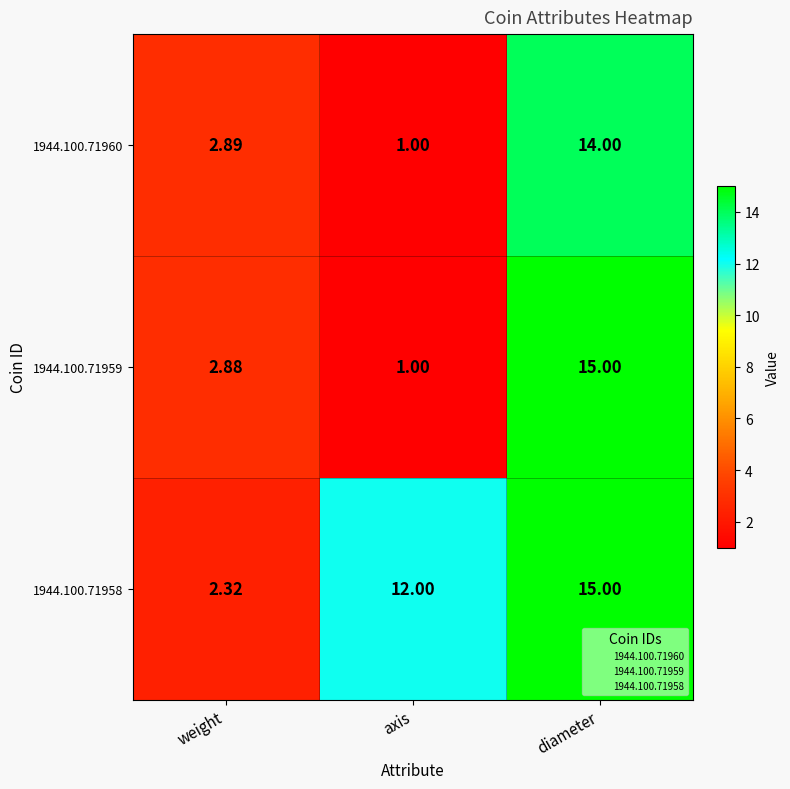

What is the maximum value shown in the chart?

15.0